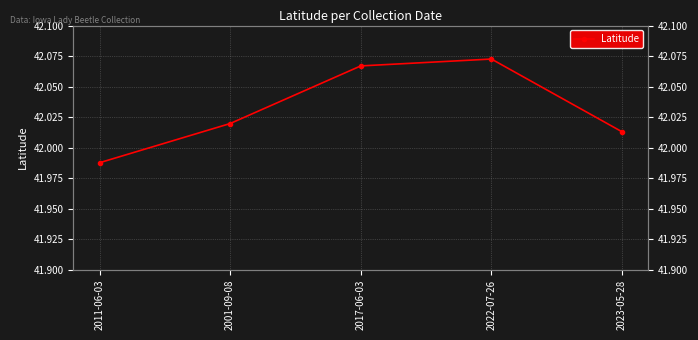

What is the ratio of the value at 2022-07-26 to the value at 2011-06-03?

1.0